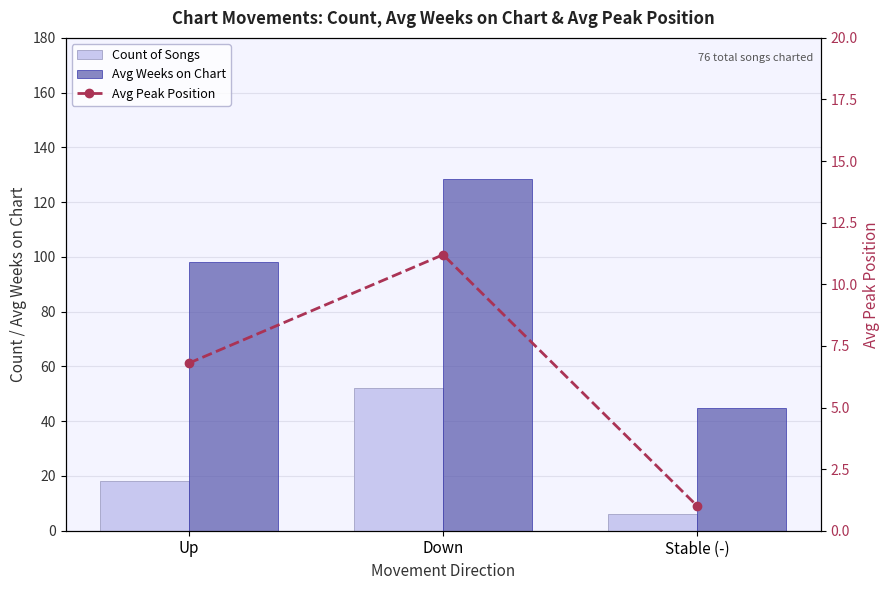

Is it true that Count of Songs equals 52.0 at Down?

True